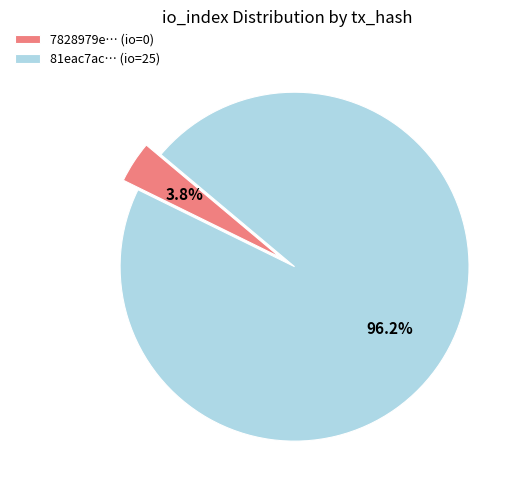

Does any single category account for the majority?

Yes